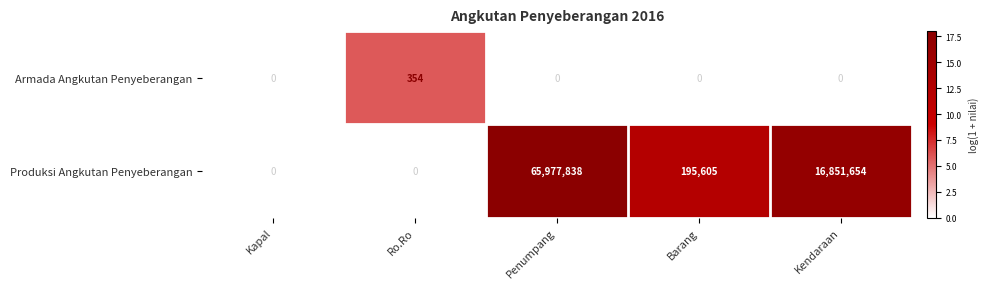

Which series has the largest range (max minus min)?

Produksi Angkutan Penyeberangan